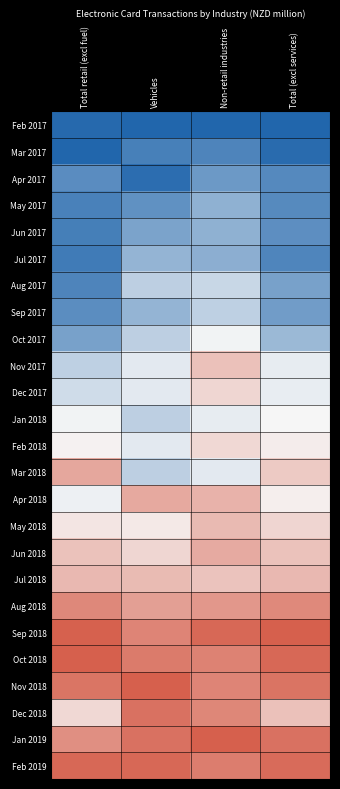

What is the greatest value displayed?

1.0